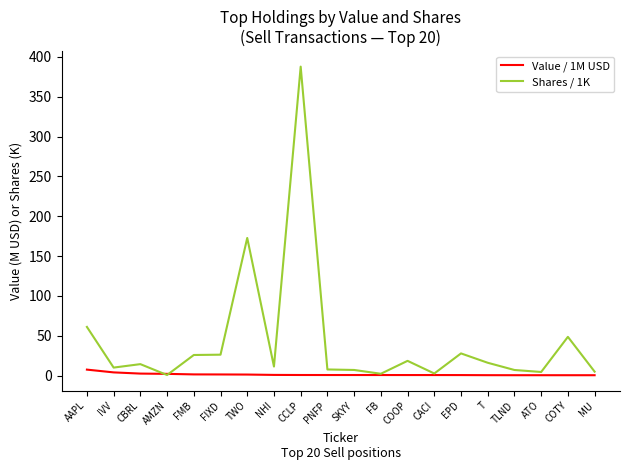

How many values in the Shares / 1K series are below 14?

10